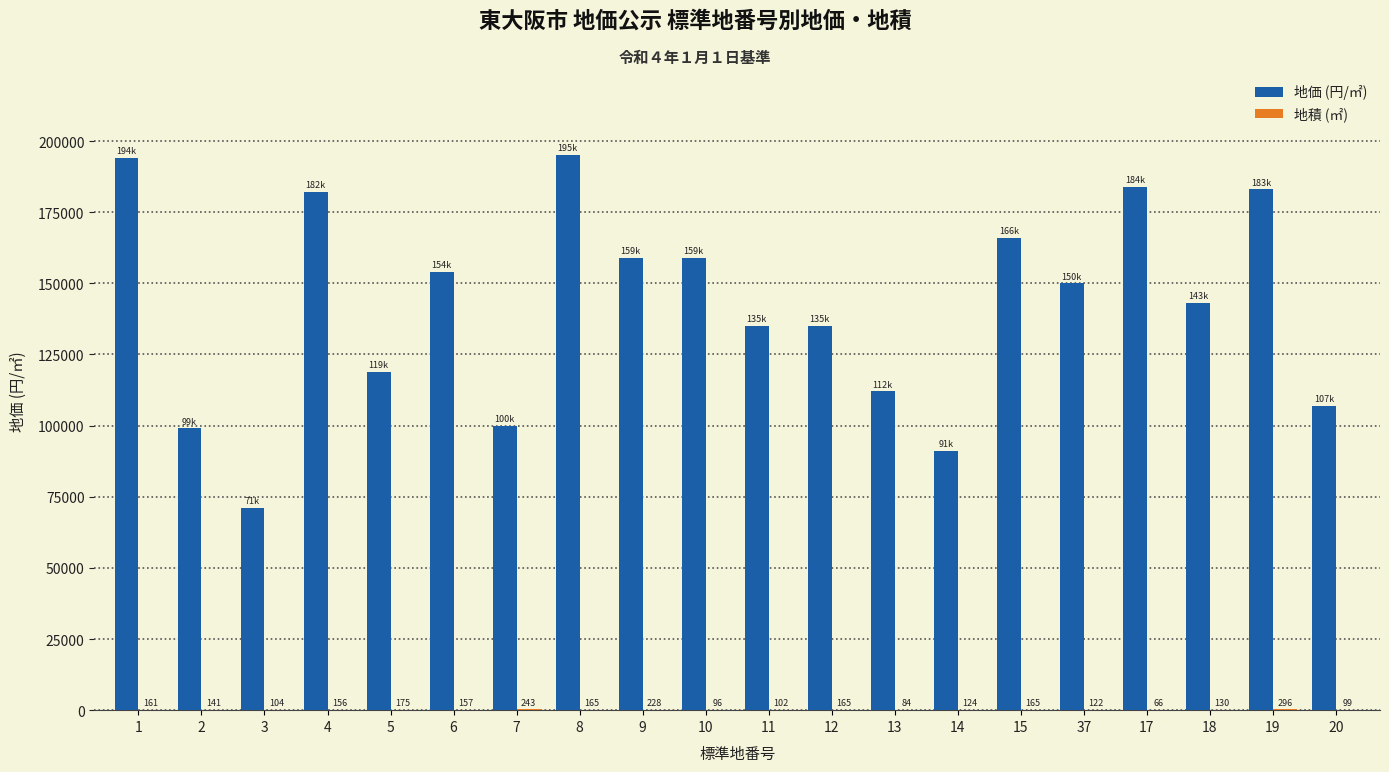

How many distinct data groups are displayed?

2